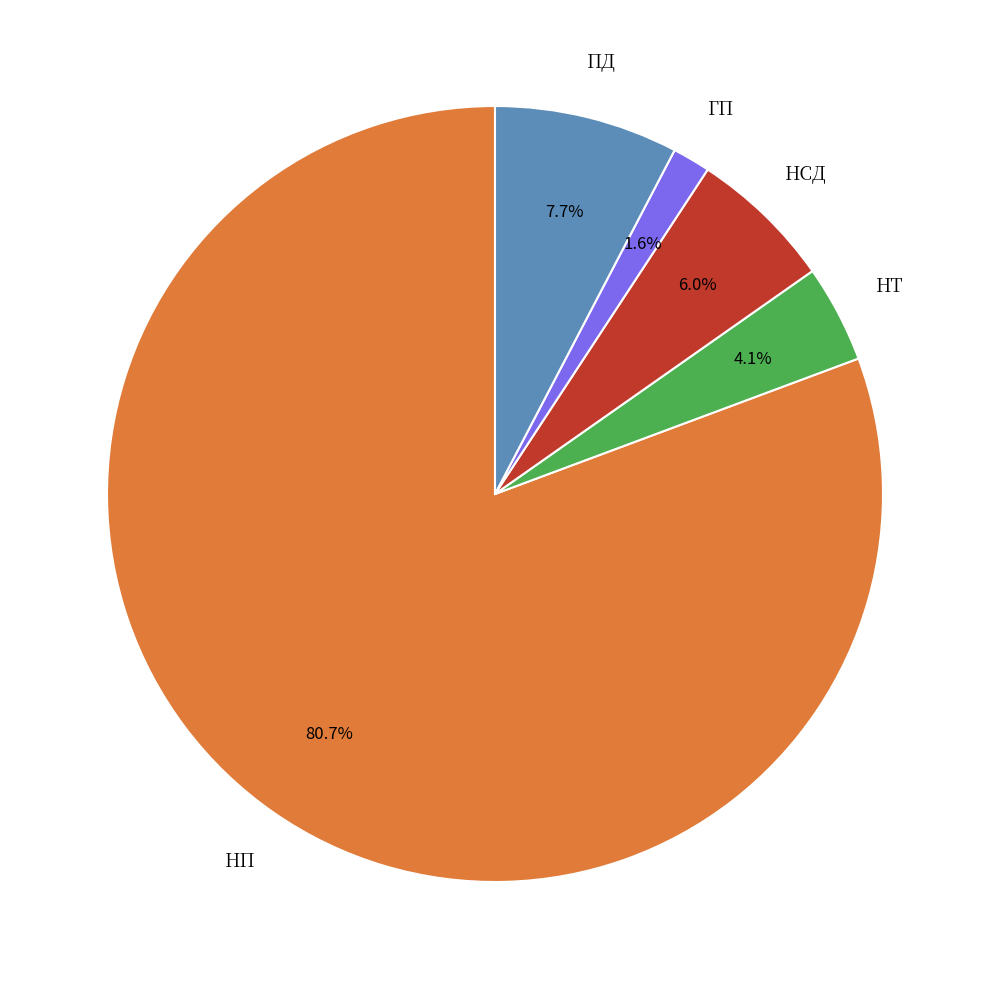

Is there any slice that represents more than half of the pie?

Yes